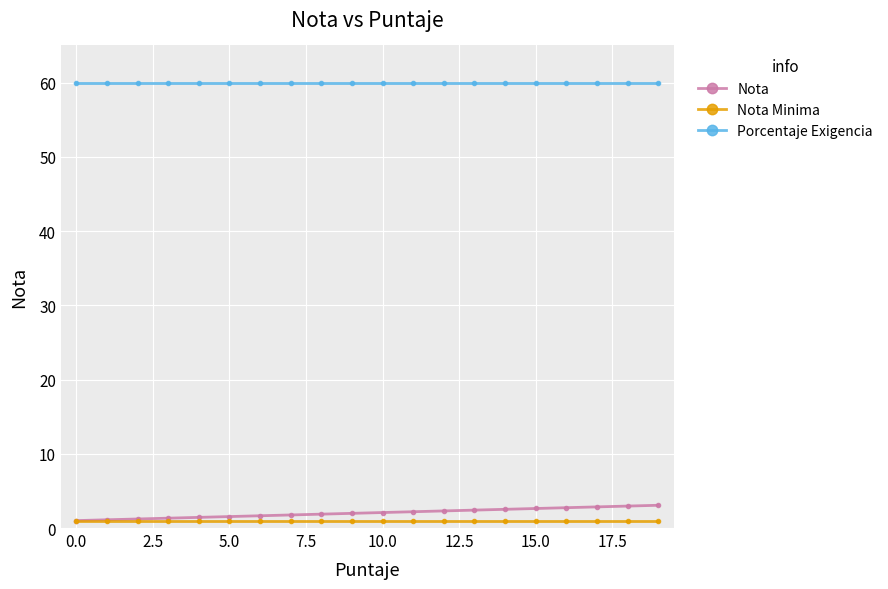

At how many categories does at least one series exceed 48?

20